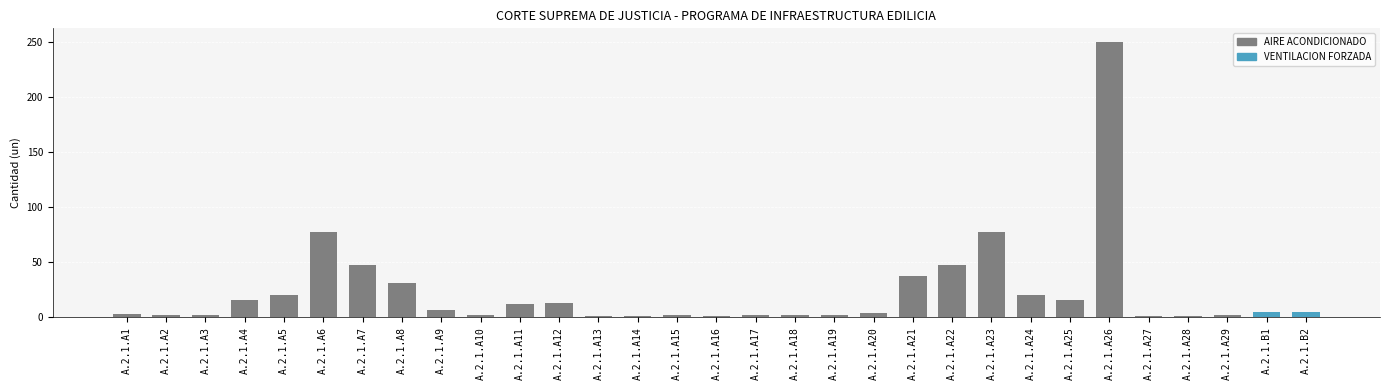

List the labels in order of value, smallest first.

A.2.1.A13, A.2.1.A14, A.2.1.A16, A.2.1.A27, A.2.1.A28, A.2.1.A2, A.2.1.A3, A.2.1.A10, A.2.1.A15, A.2.1.A17, A.2.1.A18, A.2.1.A19, A.2.1.A29, A.2.1.A1, A.2.1.A20, A.2.1.B1, A.2.1.B2, A.2.1.A9, A.2.1.A11, A.2.1.A12, A.2.1.A4, A.2.1.A25, A.2.1.A5, A.2.1.A24, A.2.1.A8, A.2.1.A21, A.2.1.A7, A.2.1.A22, A.2.1.A6, A.2.1.A23, A.2.1.A26